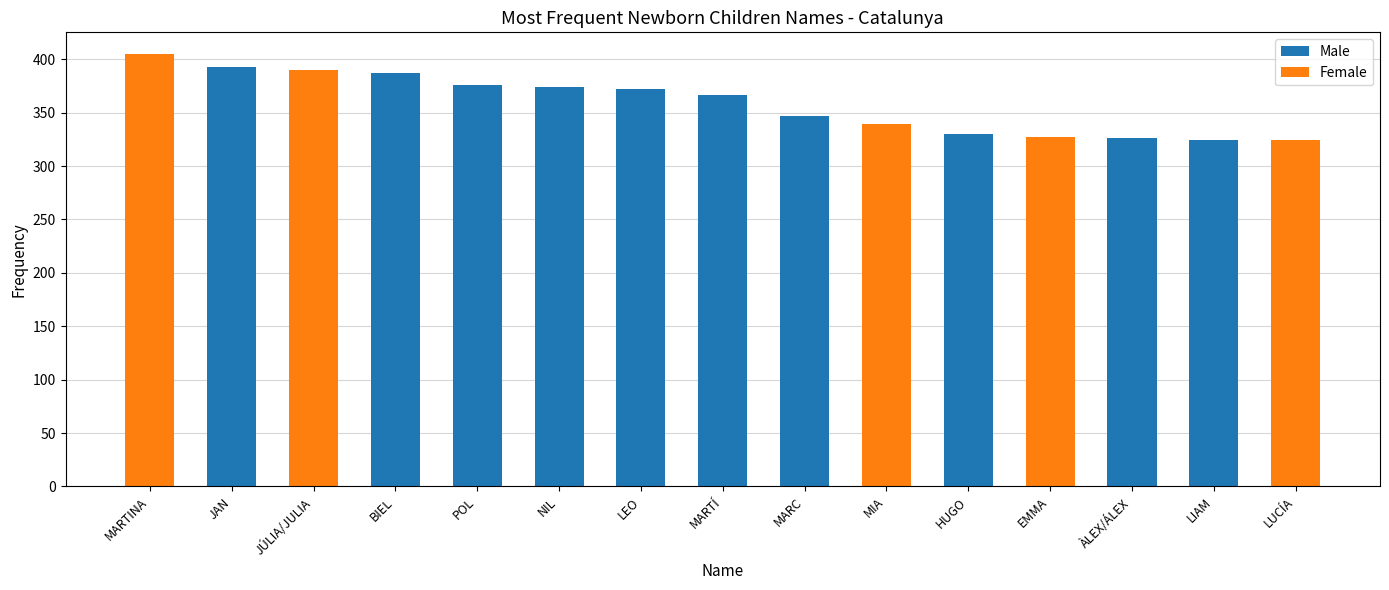

What is the maximum value for Male?

393